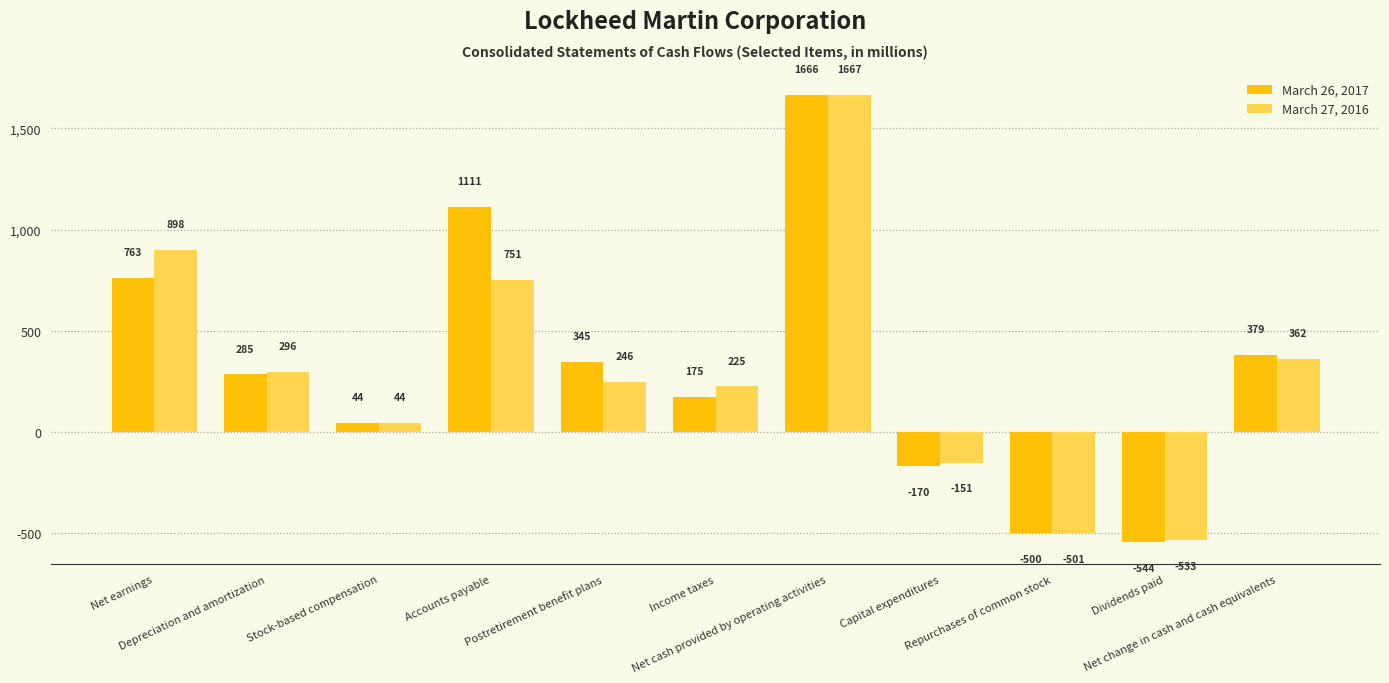

What is the value of the March 27, 2016 bar at the 2nd from the left?

296